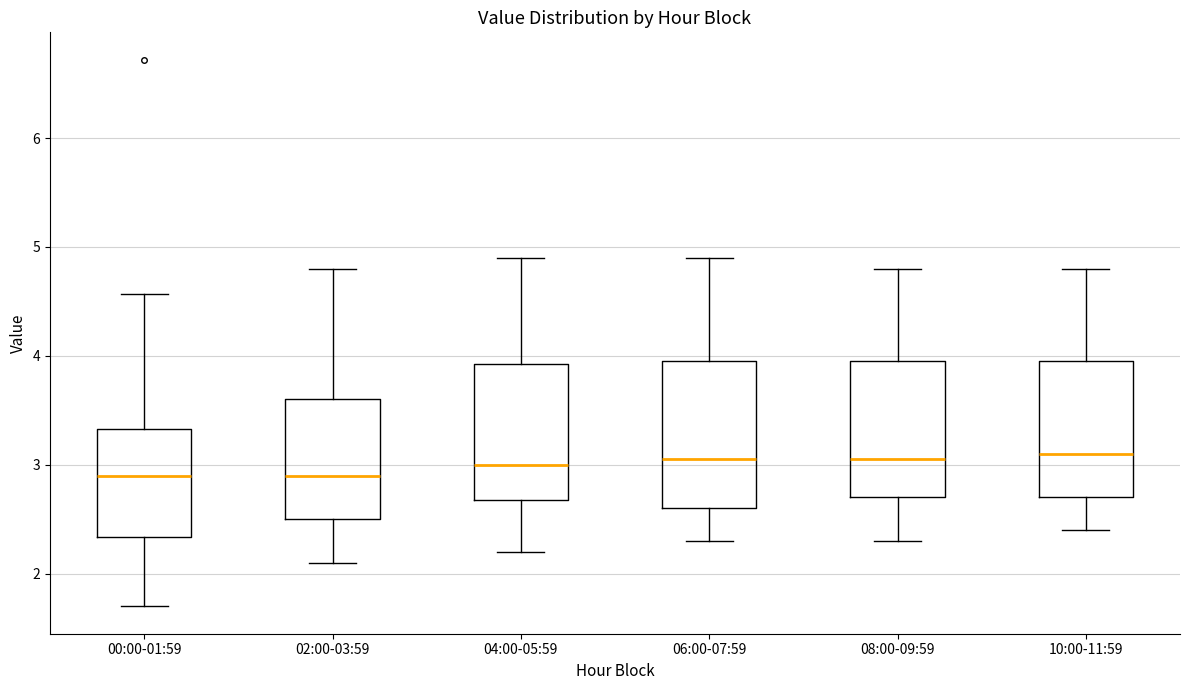

Reading left to right, transcribe this box plot: for each box, give where its median line is, the range the box spans, and where its two whiskers end, as read against the y-axis. The values are not printed on the chart, so give them approximately, as read against the axis.

00:00-01:59: median 2.9, box 2.3 to 3.3, whiskers 1.7 to 4.6
02:00-03:59: median 2.9, box 2.5 to 3.6, whiskers 2.1 to 4.8
04:00-05:59: median 3.0, box 2.7 to 3.9, whiskers 2.2 to 4.9
06:00-07:59: median 3.1, box 2.6 to 4.0, whiskers 2.3 to 4.9
08:00-09:59: median 3.1, box 2.7 to 4.0, whiskers 2.3 to 4.8
10:00-11:59: median 3.1, box 2.7 to 4.0, whiskers 2.4 to 4.8